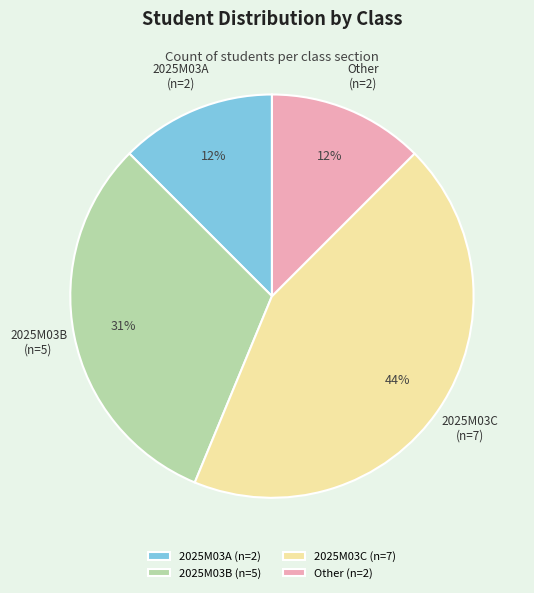

Between 2025M03B and Other, which is larger?

2025M03B